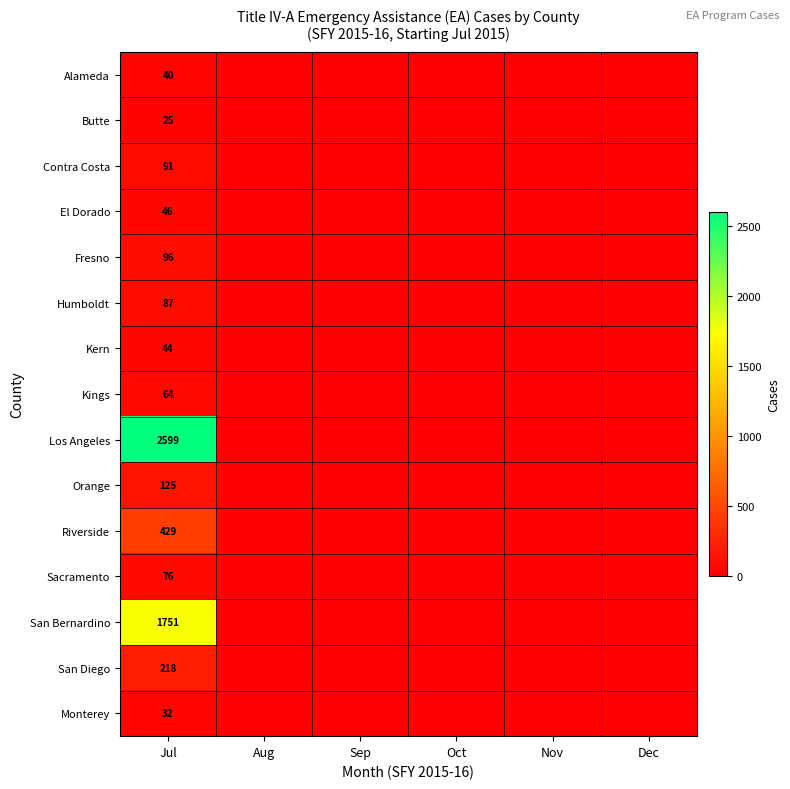

At Jul, list the series in order from smallest to largest.

Butte, Monterey, Alameda, Kern, El Dorado, Kings, Sacramento, Humboldt, Contra Costa, Fresno, Orange, San Diego, Riverside, San Bernardino, Los Angeles